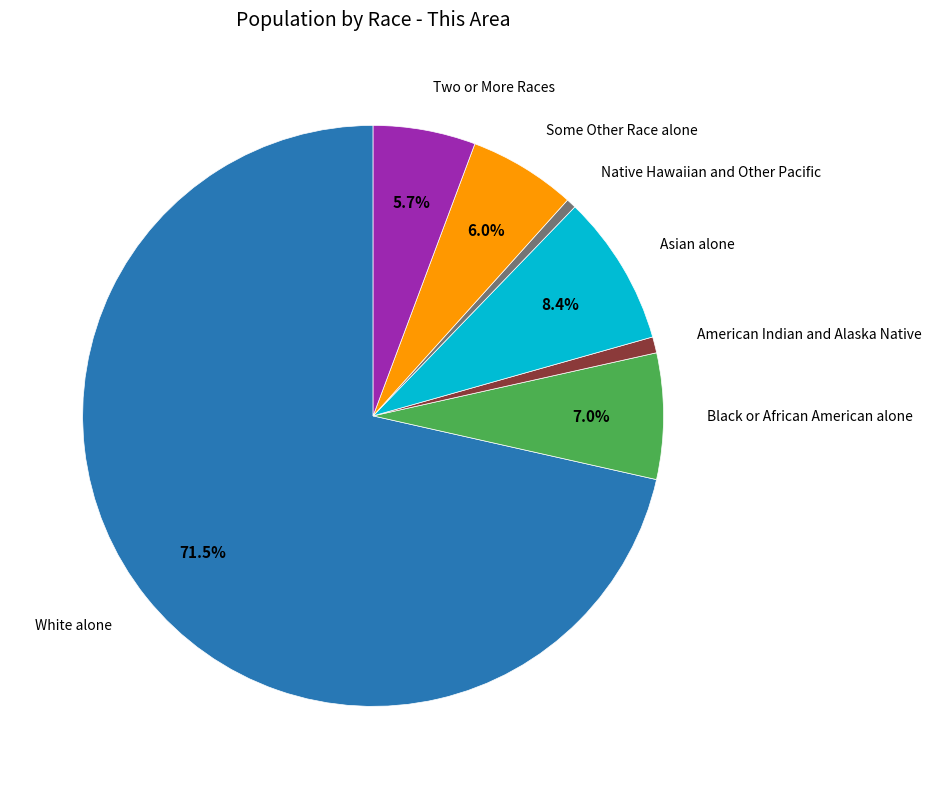

Is there a majority slice in this chart?

Yes